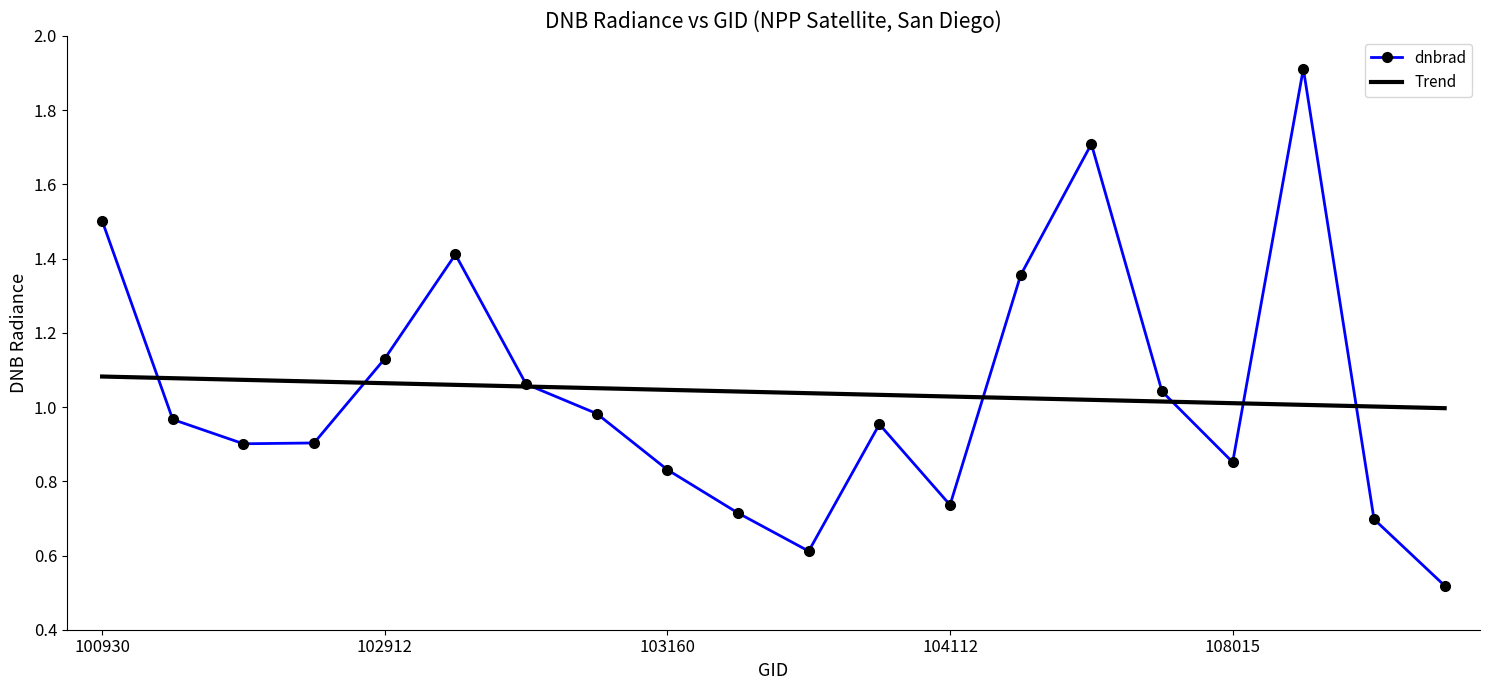

What is the sum of the values at 104229 and 108899?

2.1